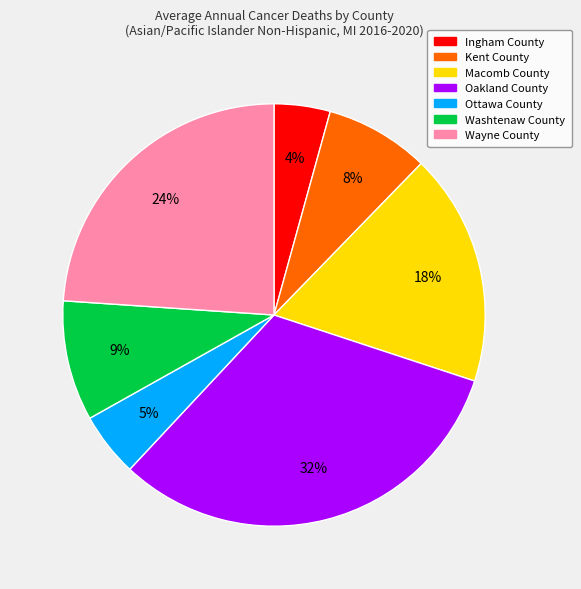

Rank the categories by value from highest to lowest.

Oakland County, Wayne County, Macomb County, Washtenaw County, Kent County, Ottawa County, Ingham County